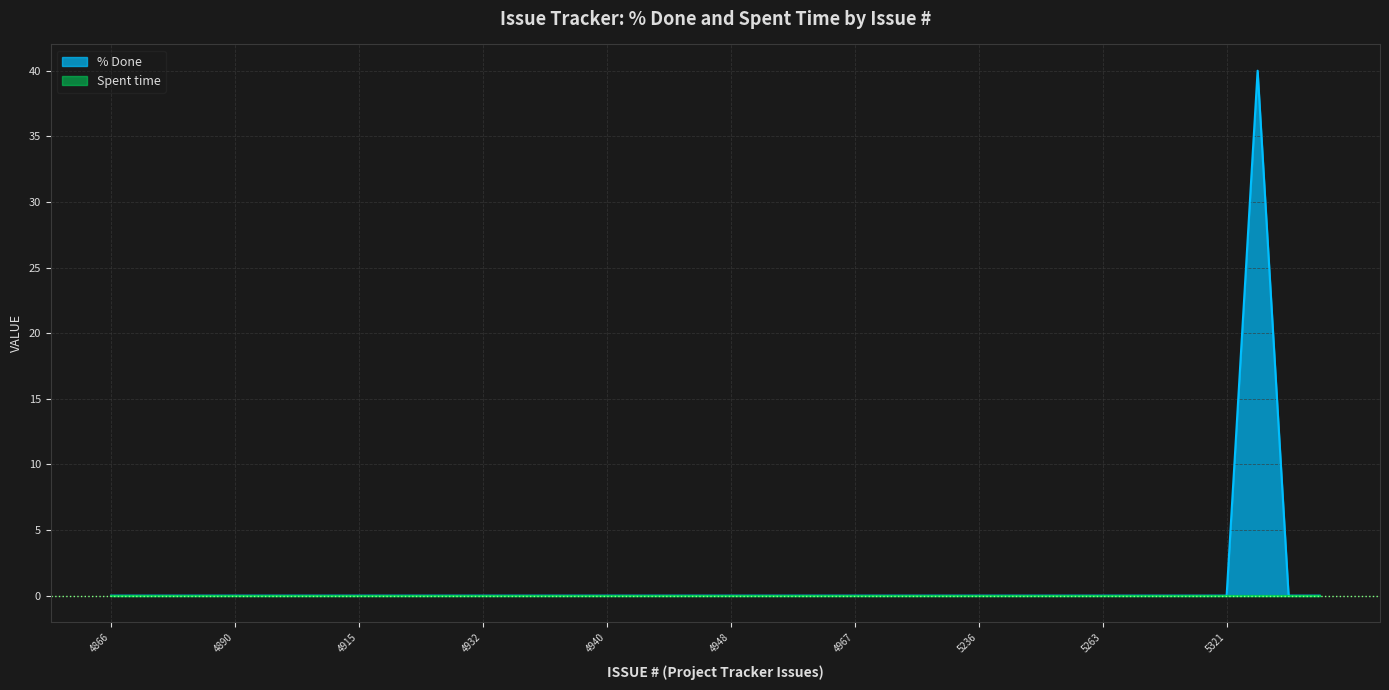

Rank the categories by value from lowest to highest.

4866, 4868, 4872, 4873, 4890, 4901, 4908, 4914, 4915, 4925, 4926, 4931, 4932, 4933, 4936, 4937, 4940, 4943, 4945, 4947, 4948, 4949, 4950, 4952, 4967, 4979, 4984, 5235, 5236, 5256, 5257, 5259, 5263, 5265, 5306, 5315, 5321, 5339, 5340, 5327